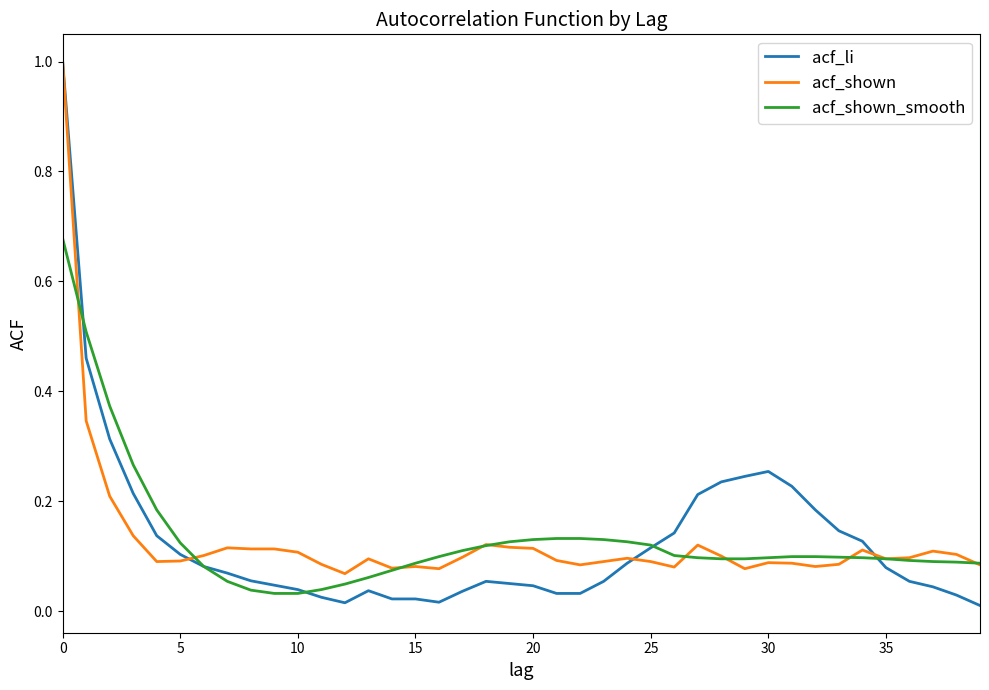

Which series has the largest range (max minus min)?

acf_li